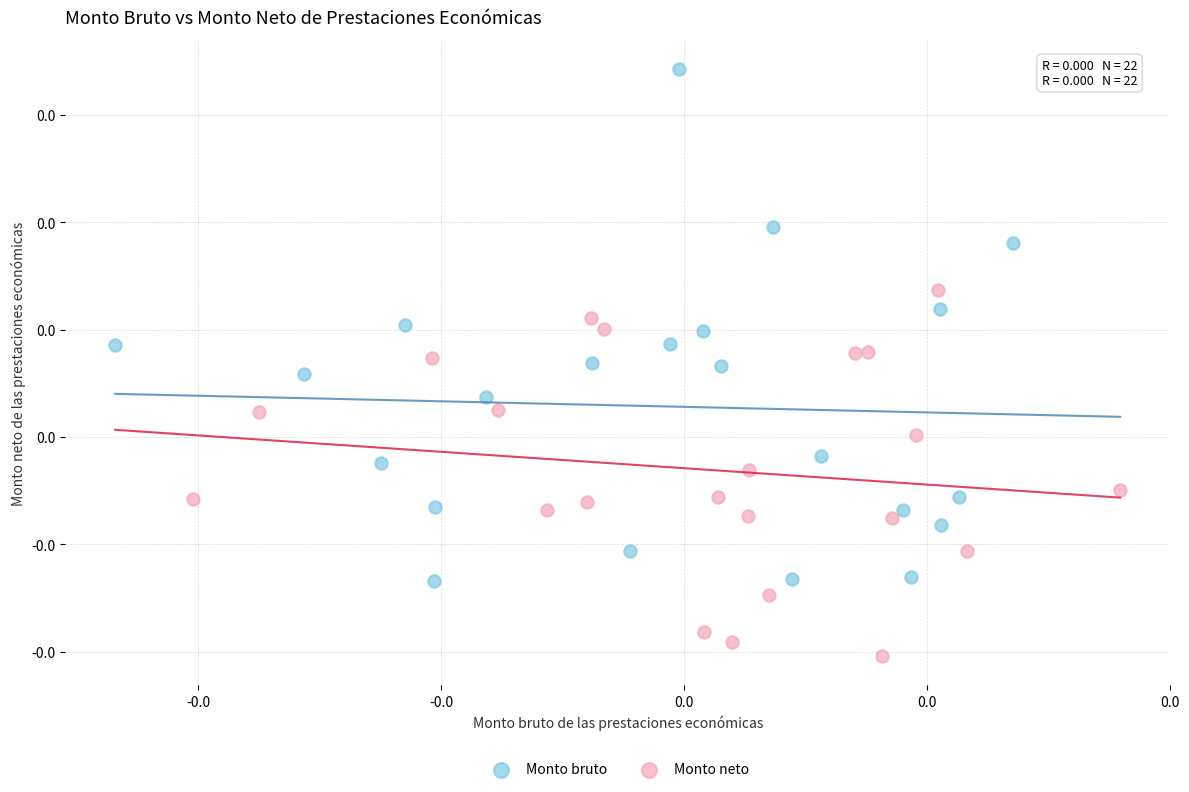

Which series reaches the maximum Y coordinate?

Monto bruto